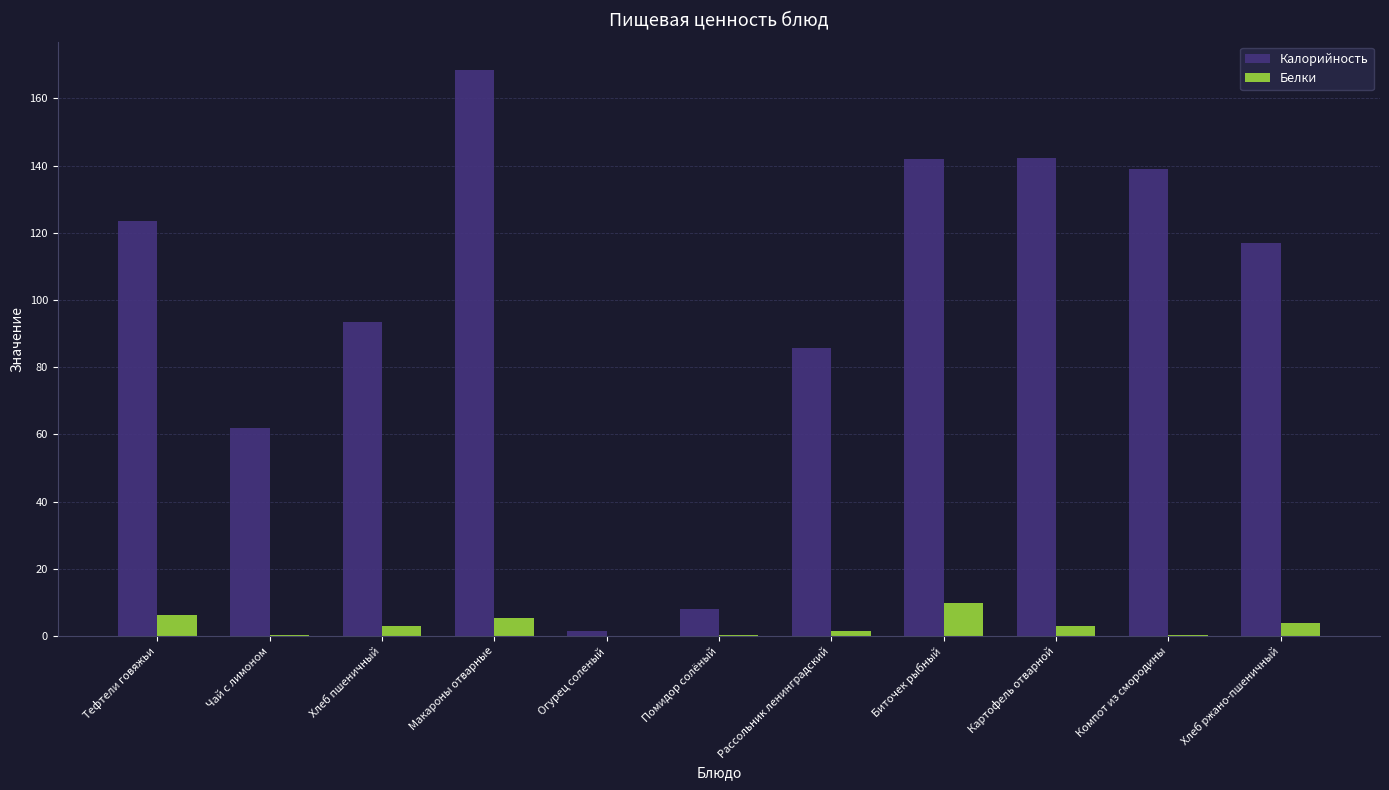

Between Макароны отварные and Огурец соленый, which series saw the biggest shift?

Калорийность